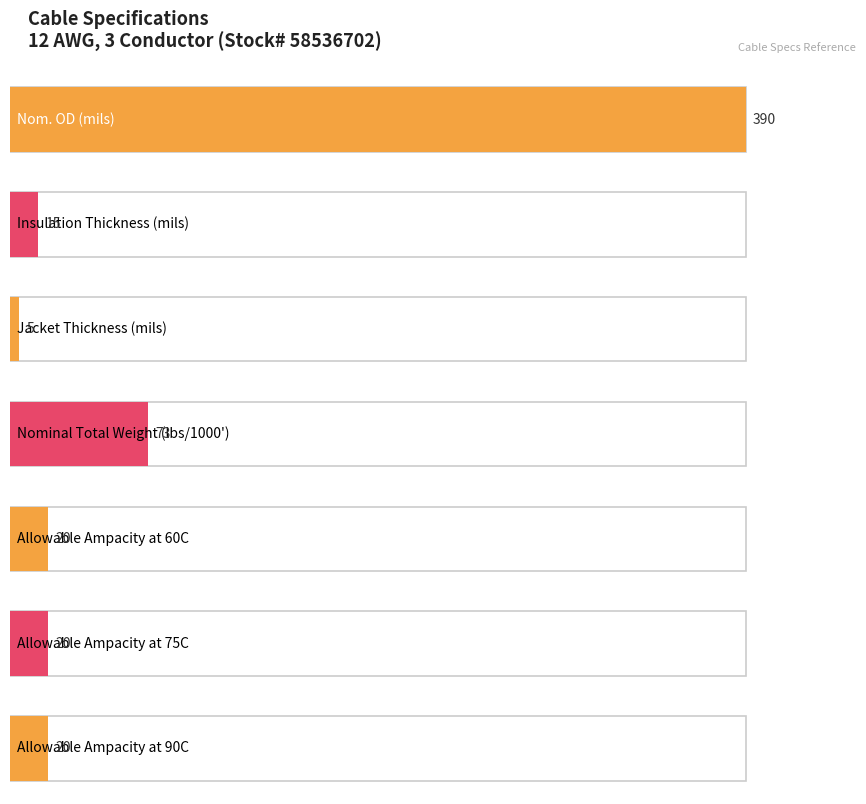

What is the difference between the values at Nominal Total Weight (lbs/1000') and Nom. OD (mils)?

317